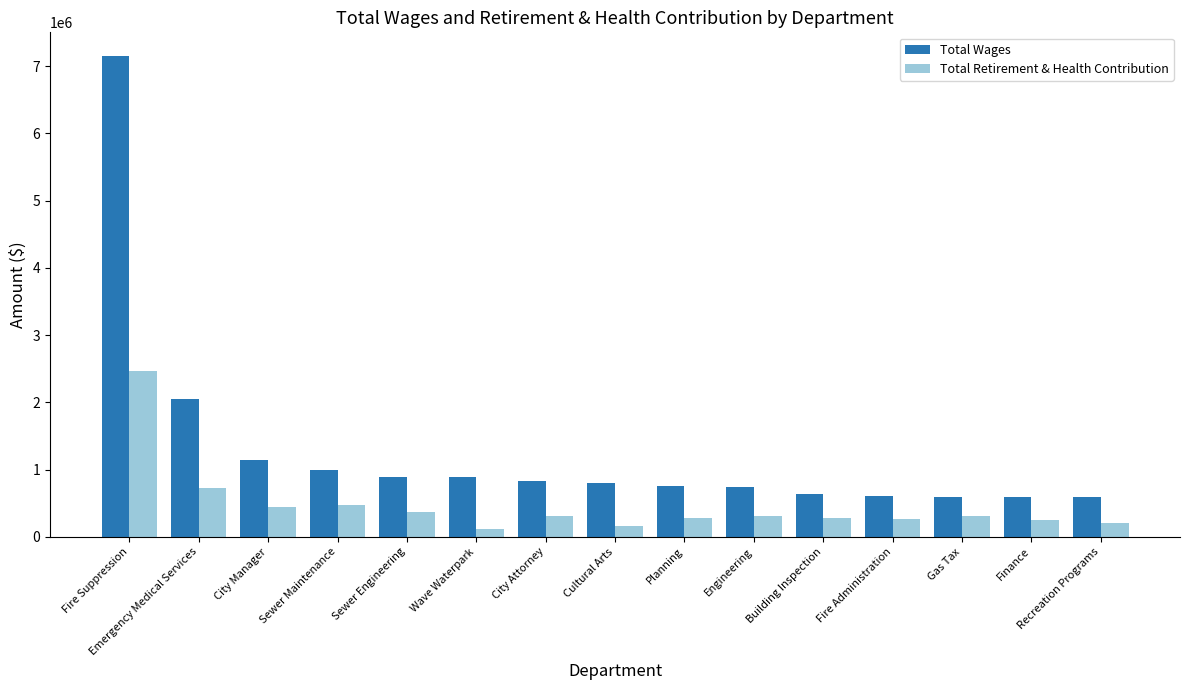

What is the difference between the Total Retirement & Health Contribution values at Engineering and Planning?

21967